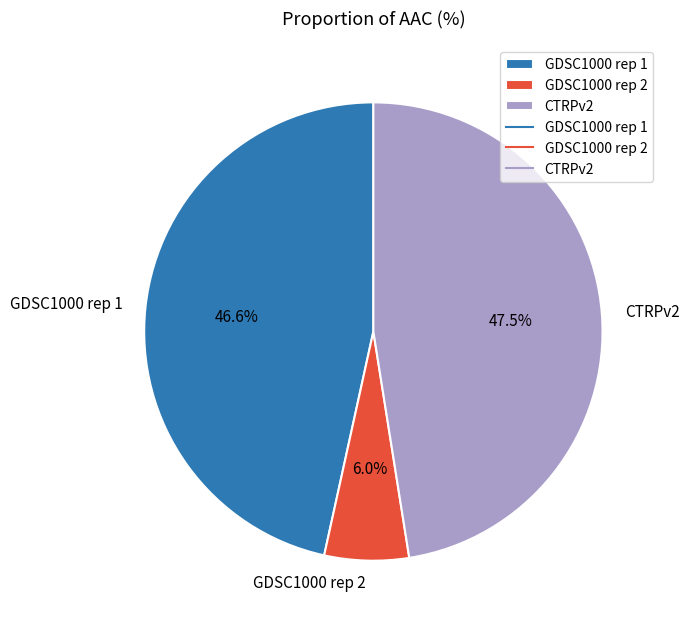

How many segments does this pie chart have?

3